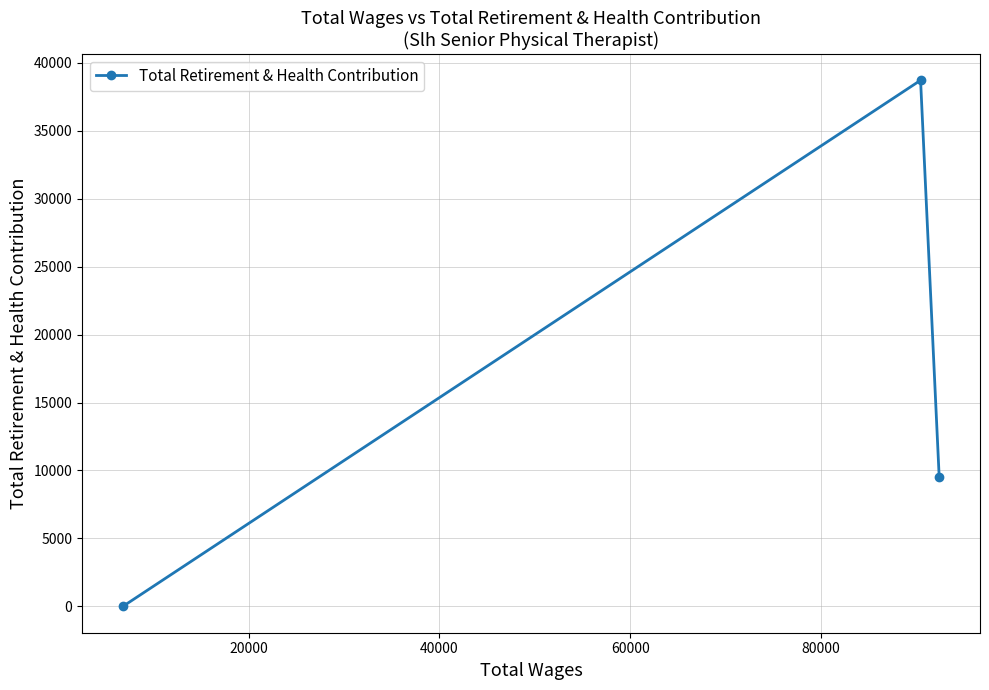

What is the average value?

16075